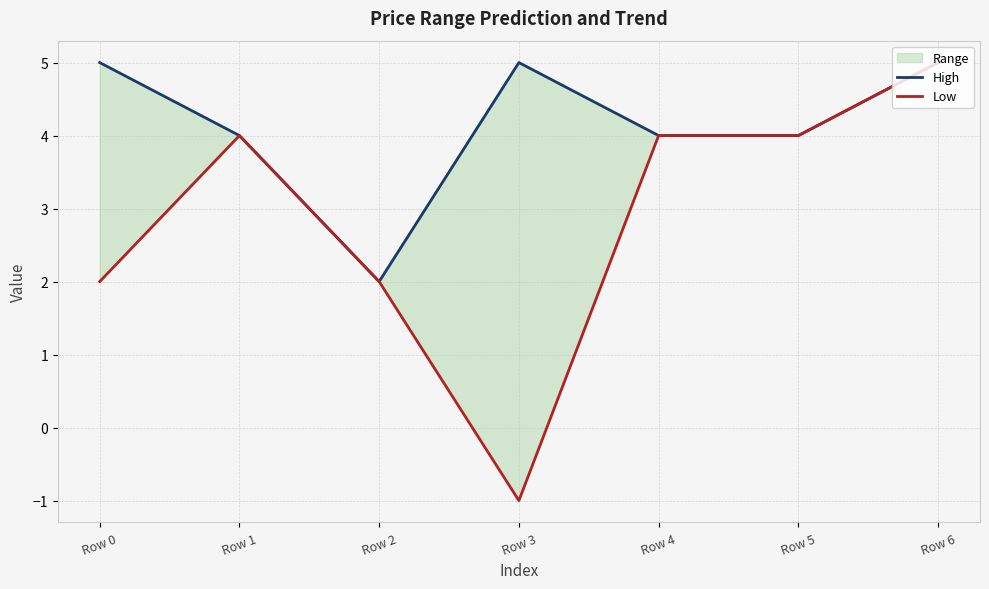

Which series has the largest total across all categories?

High